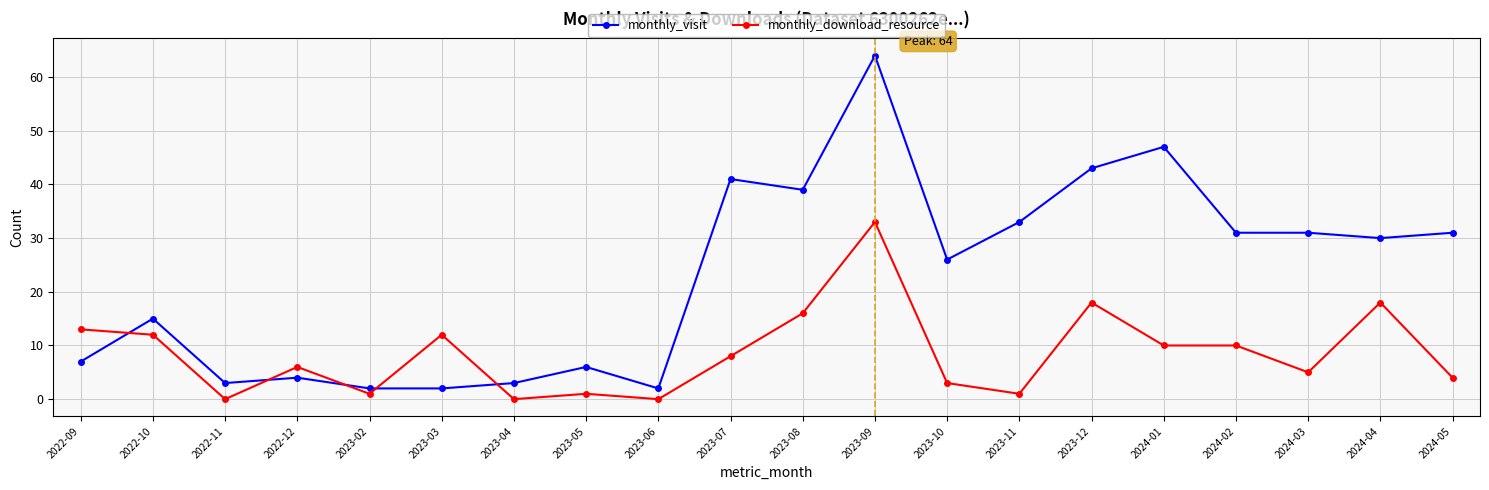

What is the sum of the monthly_download_resource values at 2023-10 and 2023-09?

36